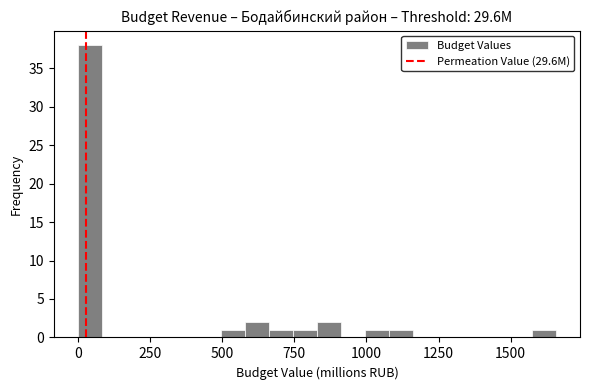

Read against the x-axis, roughly where is the centre of the tallest bar?

50